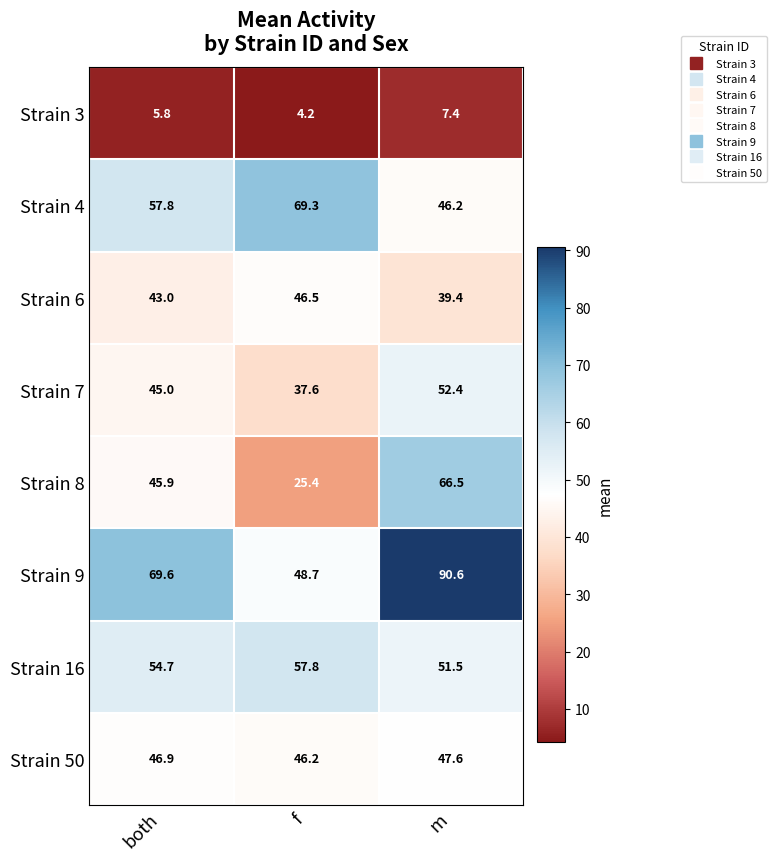

The Strain 6 series shows 25.1 at f. True or false?

False